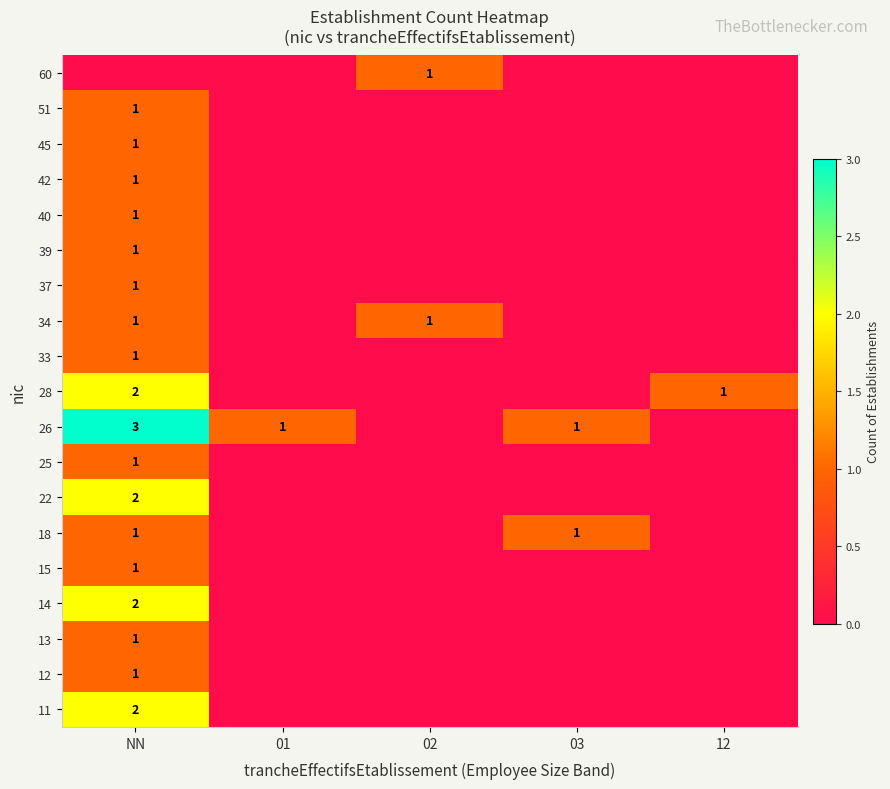

At which label is 45 closest to 0?

01